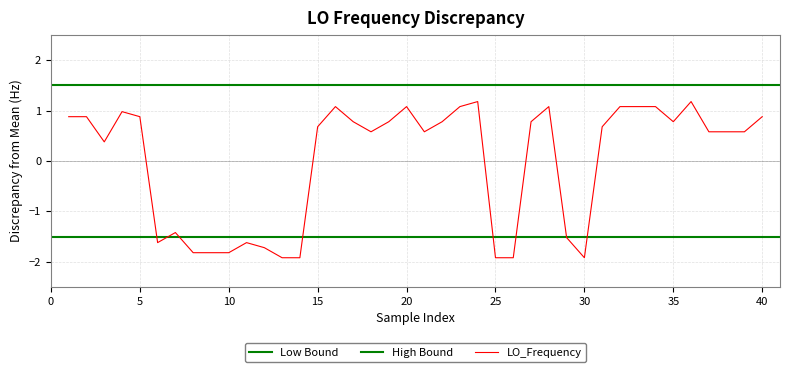

True or false: LO_Frequency has a value of 0.9 at 40.

True